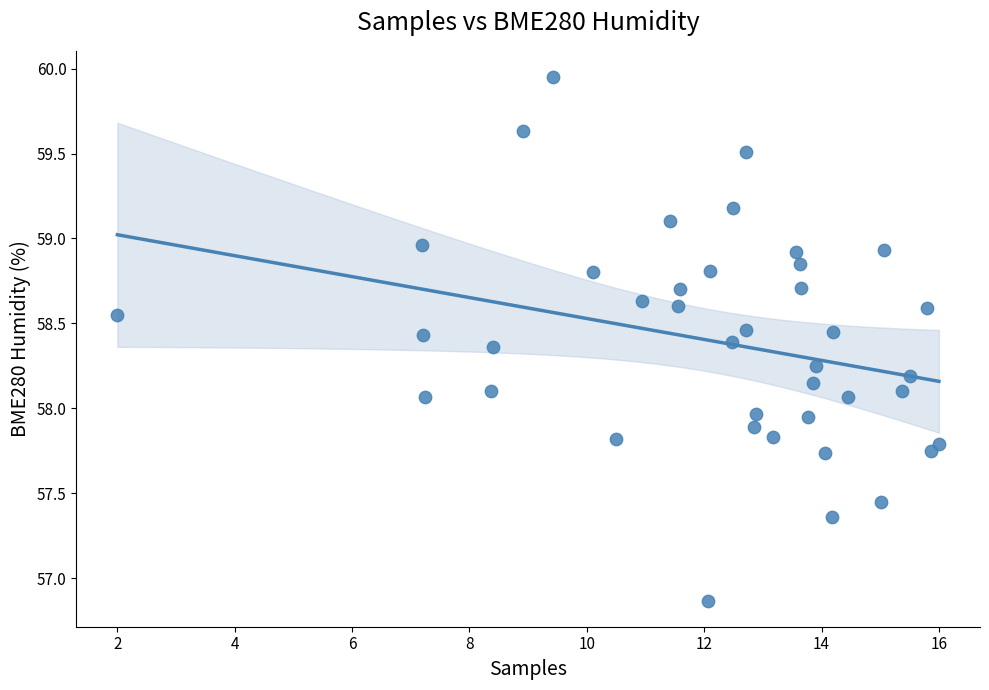

What is the range of Y values (max minus min)?

3.1